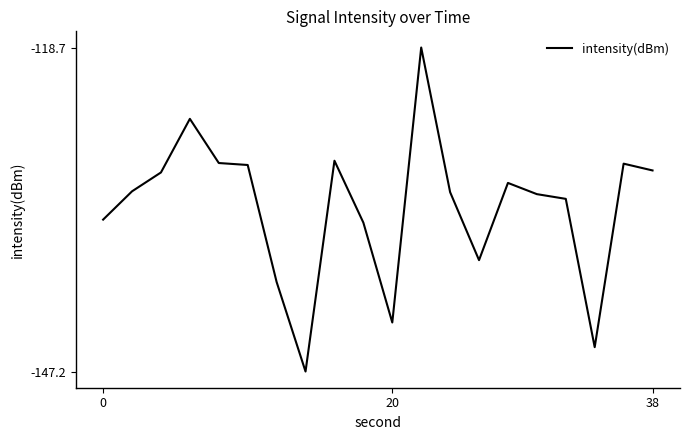

What is the difference between the maximum and minimum values?

28.6